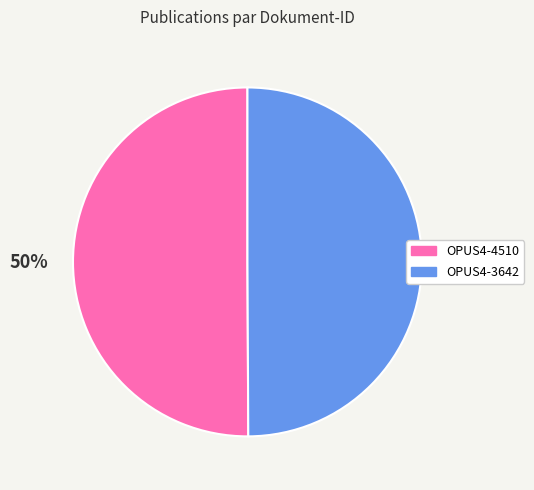

Do OPUS4-3642 and OPUS4-4510 together represent more than half of the pie?

Yes